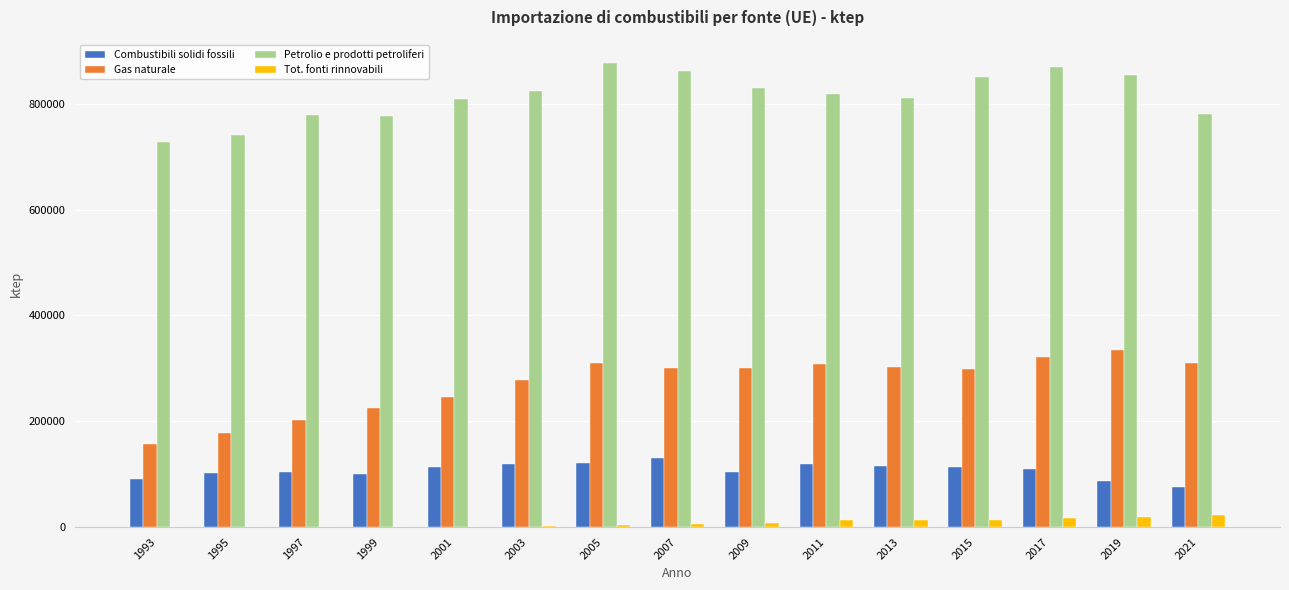

Where is Gas naturale nearest to the value 245664?

2001